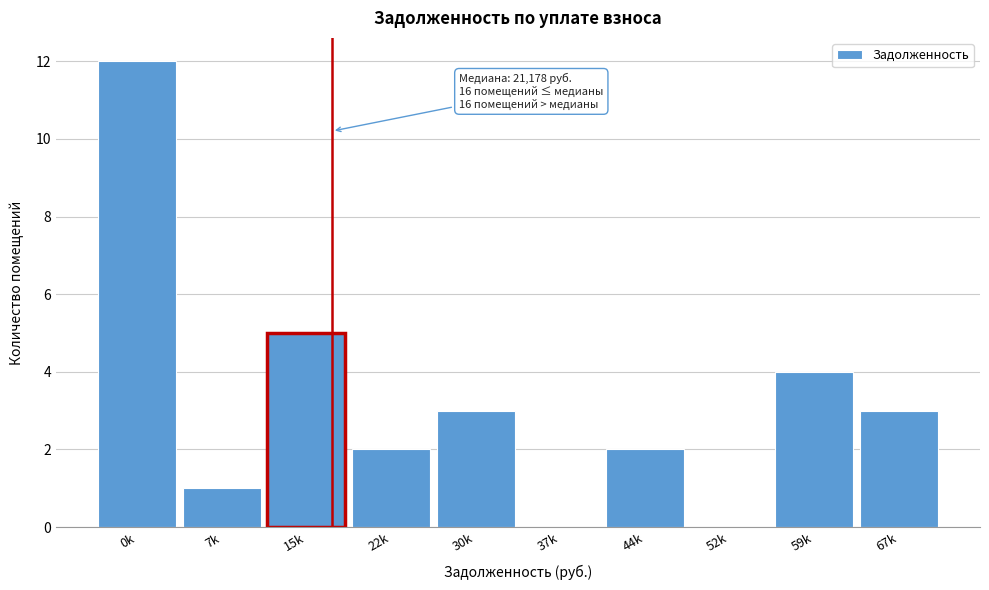

Reading right to left, extract all data points from this chart.

67k=3	59k=4	52k=0	44k=2	37k=0	30k=3	22k=2	15k=5	7k=1	0k=12